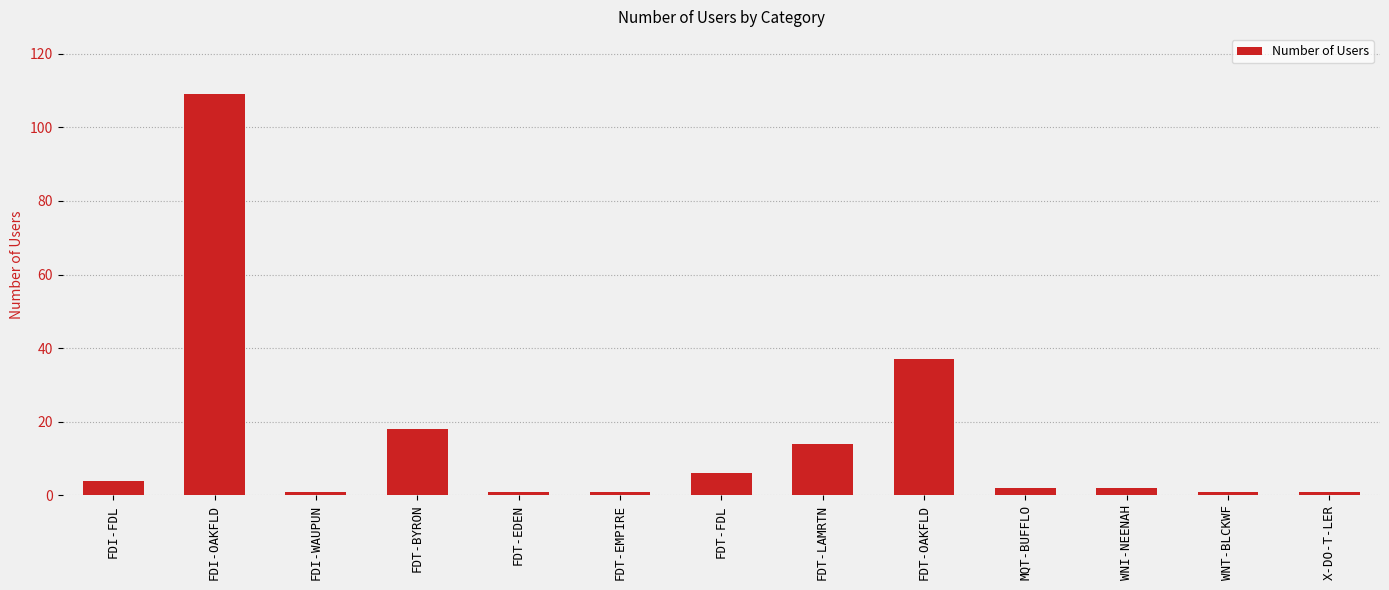

What is the change in value from FDI-FDL to X-DO-T-LER?

-3